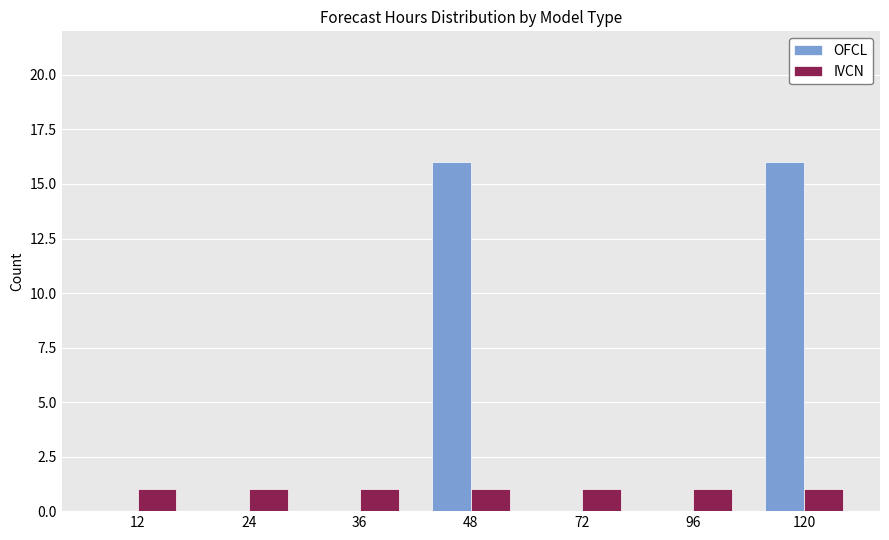

What is the sum of all IVCN values?

7